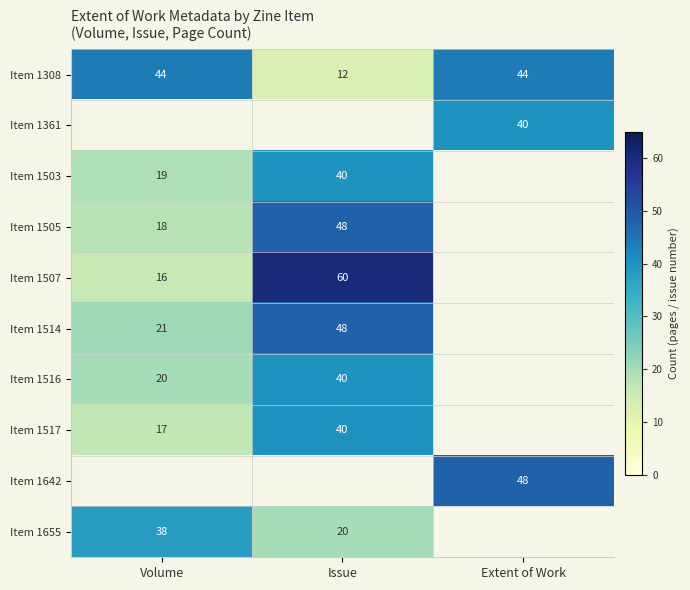

The Item 1655 series shows 20 at Issue. True or false?

True